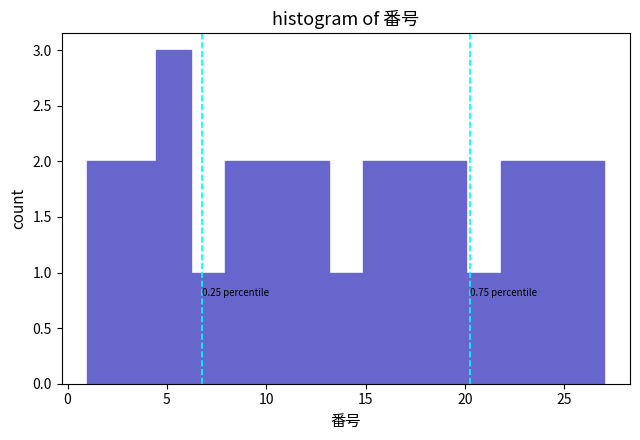

Around what value on the x-axis is the tallest bar? Give the approximate position of its centre, as read against the axis.

5.5